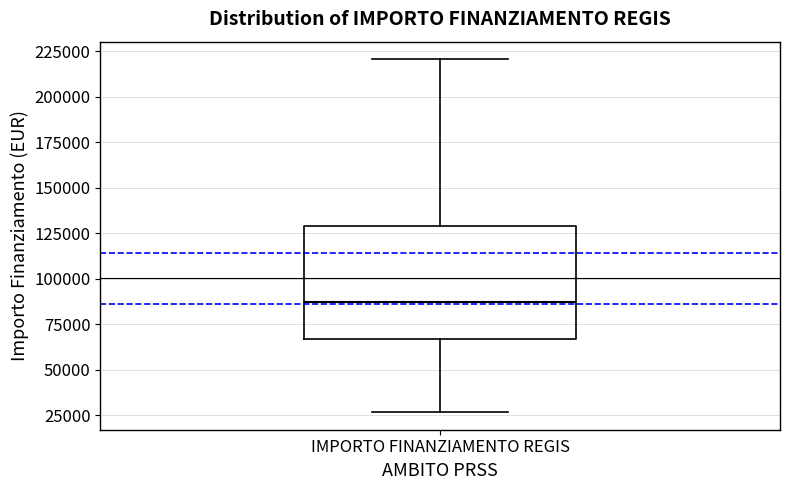

Transcribe this box plot: give where the median line is, the range the box spans, and where the two whiskers end, as read against the y-axis. The values are not printed on the chart, so give them approximately, as read against the axis.

median 85000, box 65000 to 130000, whiskers 25000 to 220000